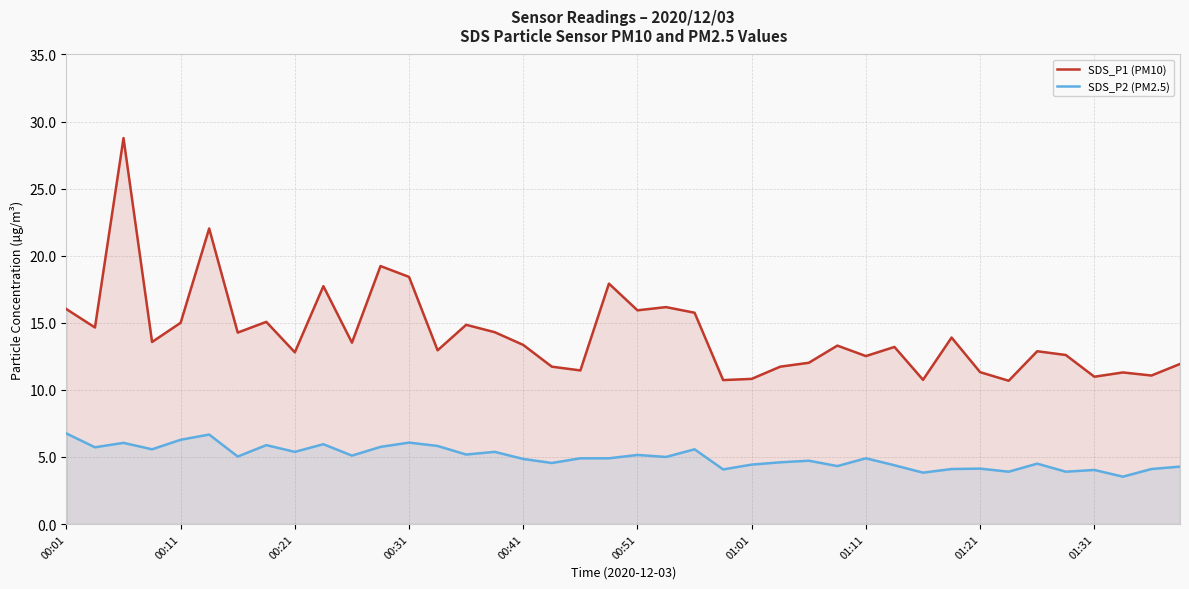

Reading left to right, transcribe all the data shown in this chart.

SDS_P1 (PM10): 16.0	14.7	28.8	13.6	15.0	22.0	14.3	15.1	12.8	17.7	13.5	19.2	18.4	12.9	14.8	14.3	13.3	11.7	11.4	17.9	15.9	16.2	15.8	10.7	10.8	11.7	12.0	13.3	12.5	13.2	10.8	13.9	11.3	10.7	12.9	12.6	11.0	11.3	11.1	11.9
SDS_P2 (PM2.5): 6.8	5.7	6.0	5.6	6.3	6.7	5.0	5.9	5.4	6.0	5.1	5.8	6.1	5.8	5.2	5.4	4.8	4.5	4.9	4.9	5.2	5.0	5.6	4.1	4.4	4.6	4.7	4.3	4.9	4.4	3.8	4.1	4.1	3.9	4.5	3.9	4.0	3.5	4.1	4.3